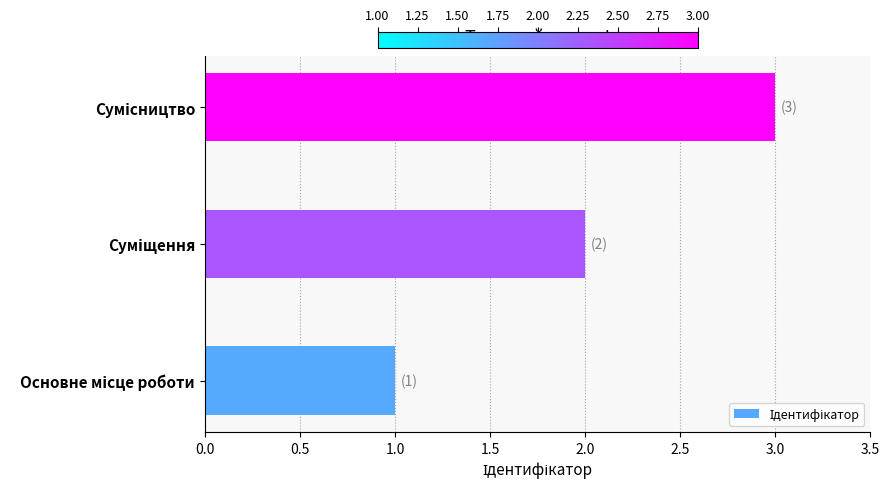

What is the sum of all values?

6